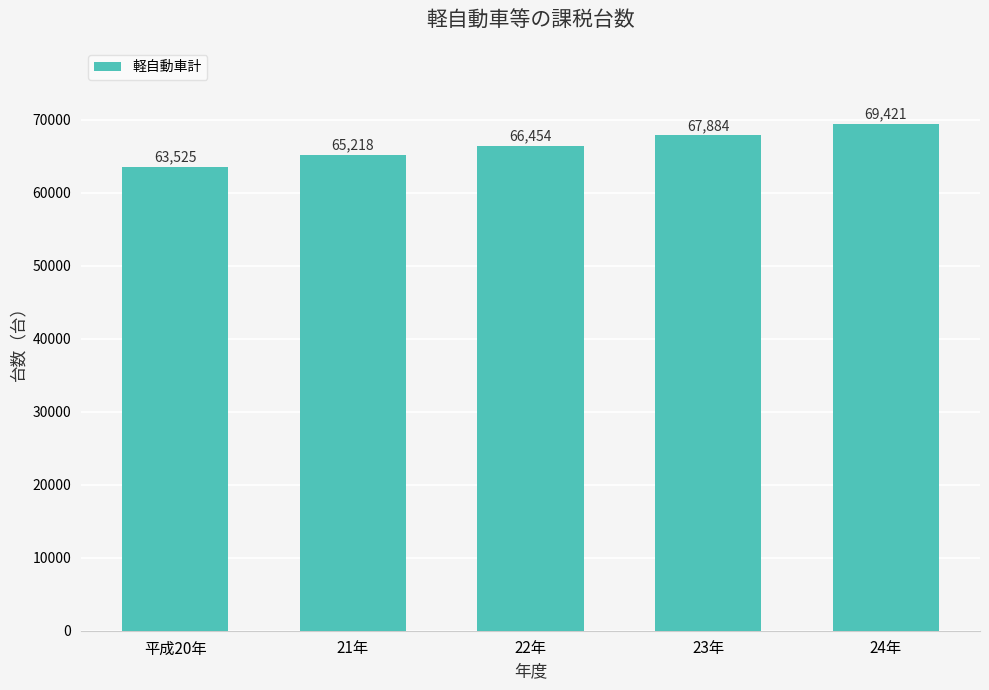

Rank the categories by value from highest to lowest.

24年, 23年, 22年, 21年, 平成20年